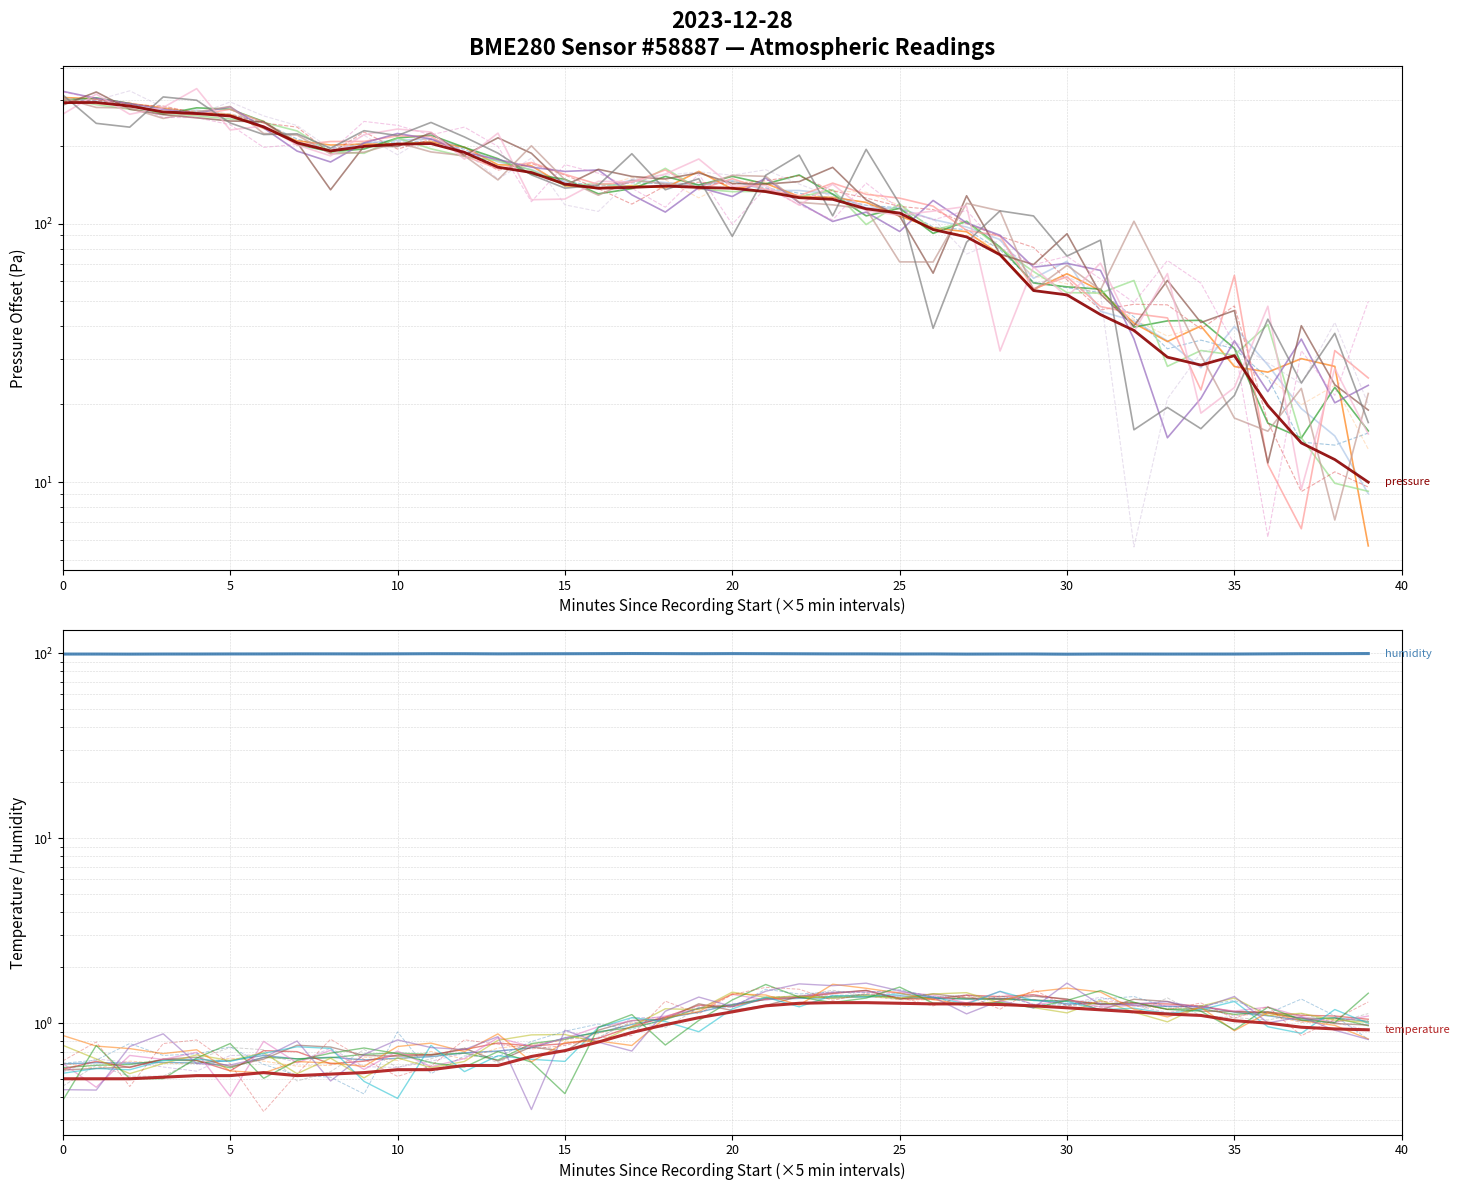

What is the difference between the second highest and minimum values in the pressure series?

283.5